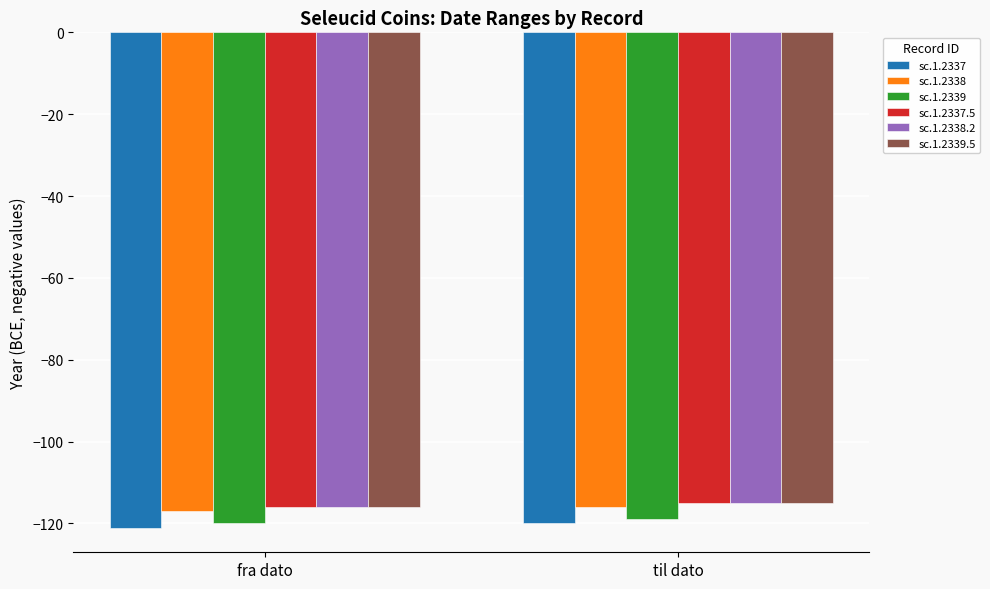

How many groups of bars are there?

2